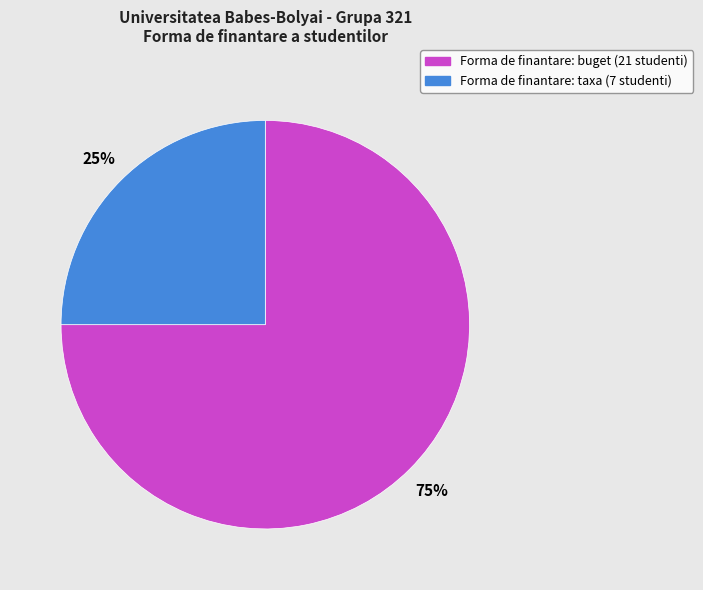

How many slices are in this pie chart?

2